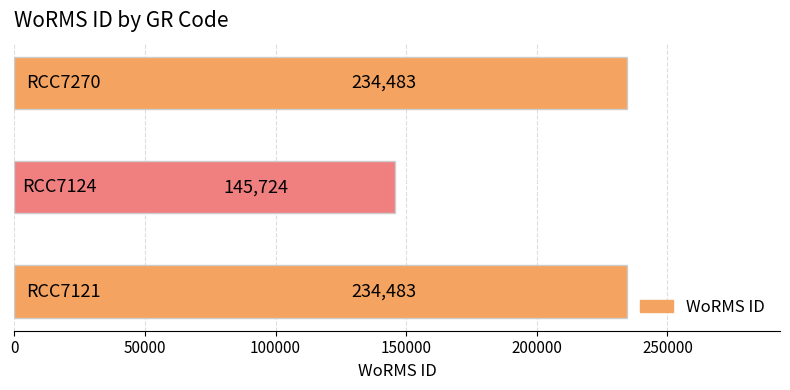

What is the smallest value displayed?

145724